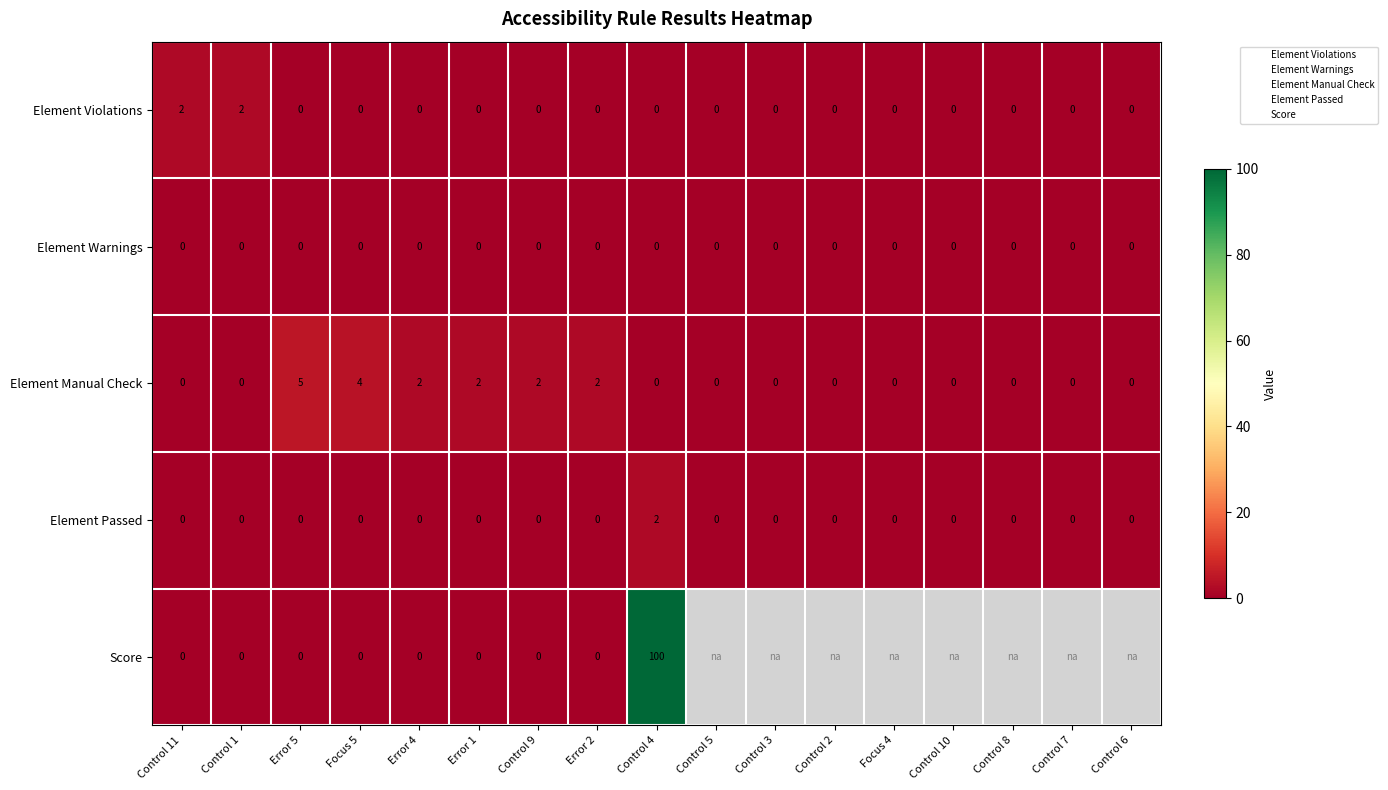

Rank the series by their maximum value, from highest to lowest.

Score, Element Manual Check, Element Violations, Element Passed, Element Warnings